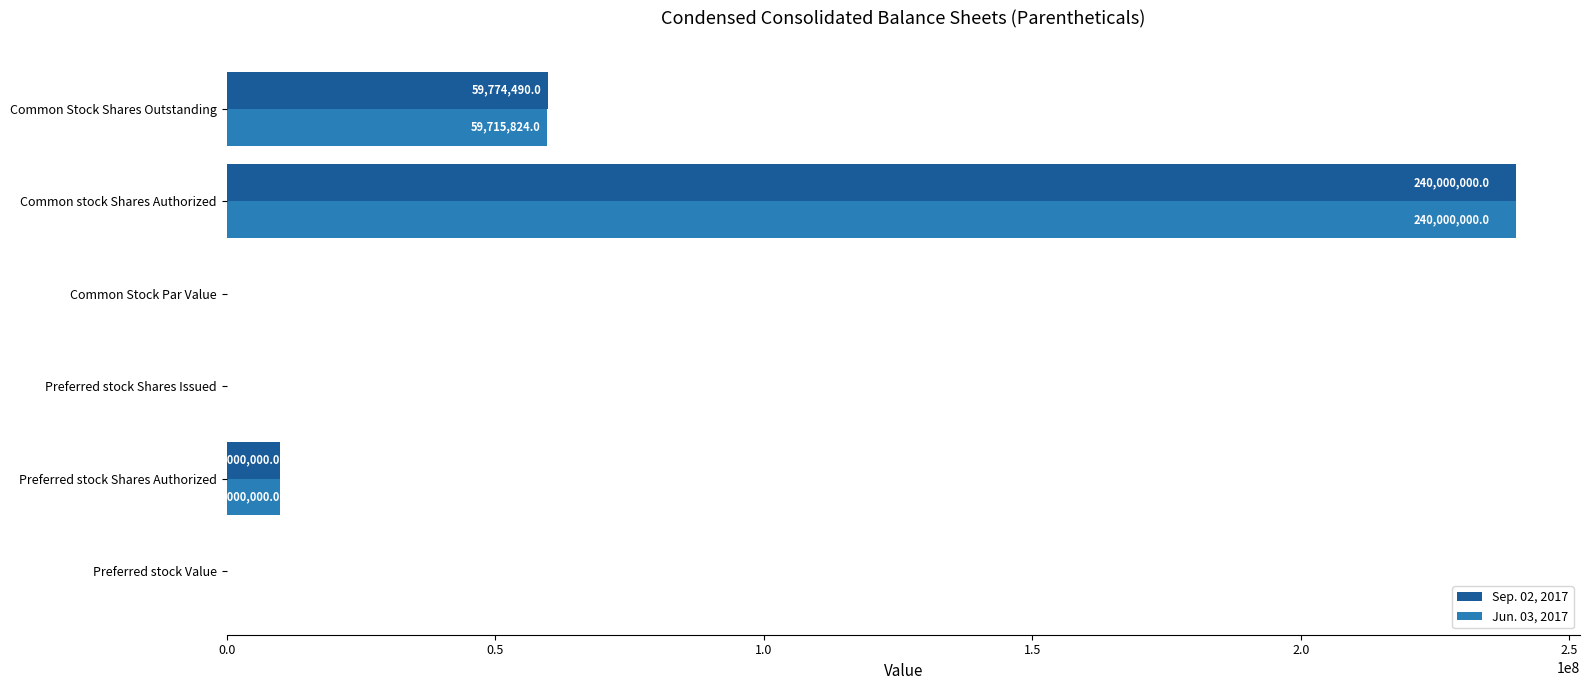

What is the sum of all Sep. 02, 2017 values?

309774490.2